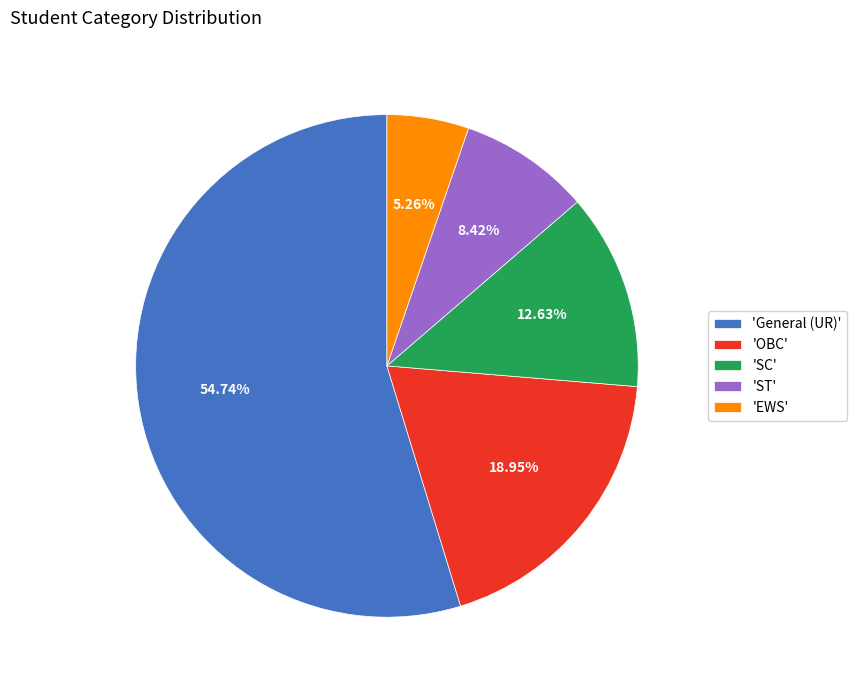

What is the largest slice in the pie chart?

'General (UR)'